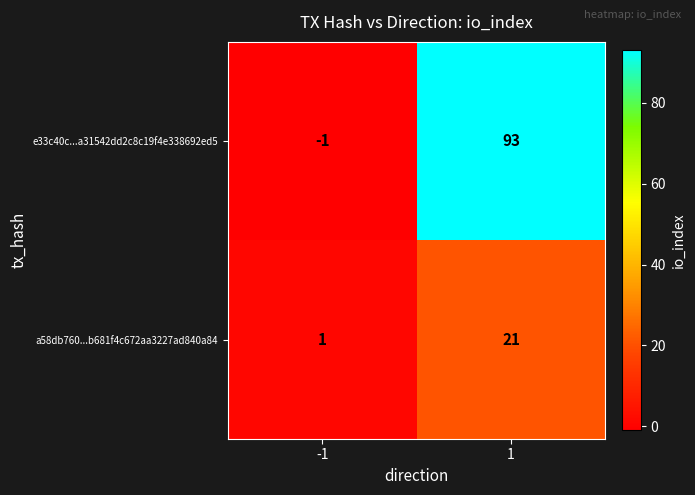

Which series changed the most between -1 and 1?

e33c40c...a31542dd2c8c19f4e338692ed5